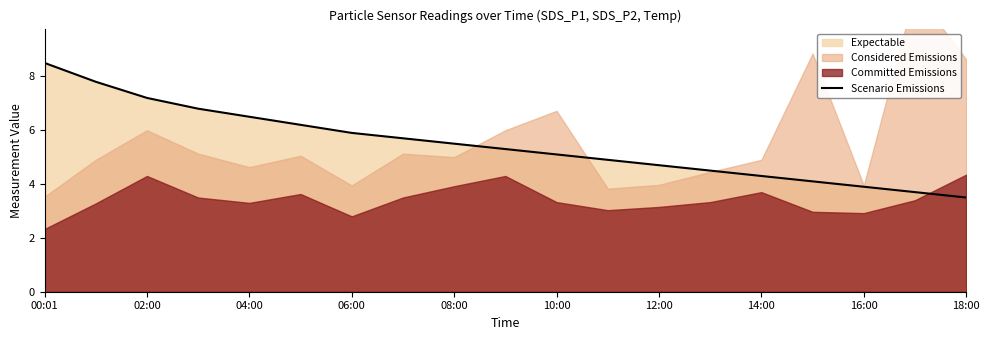

What is the lowest value of the Scenario Emissions series?

3.5